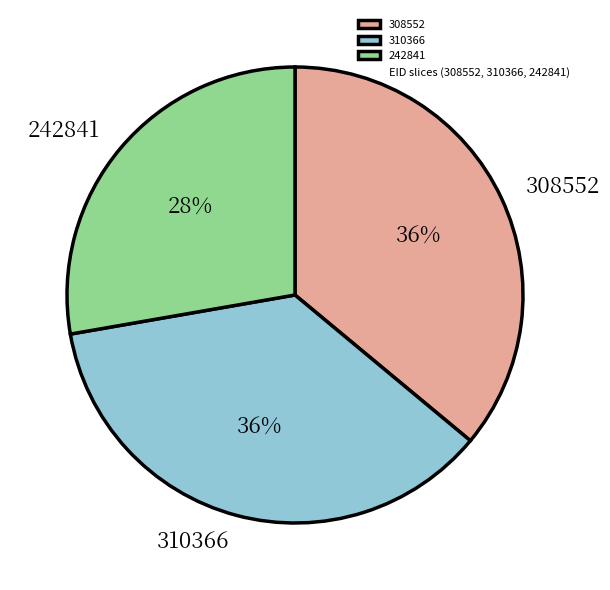

Which slice is the smallest?

242841